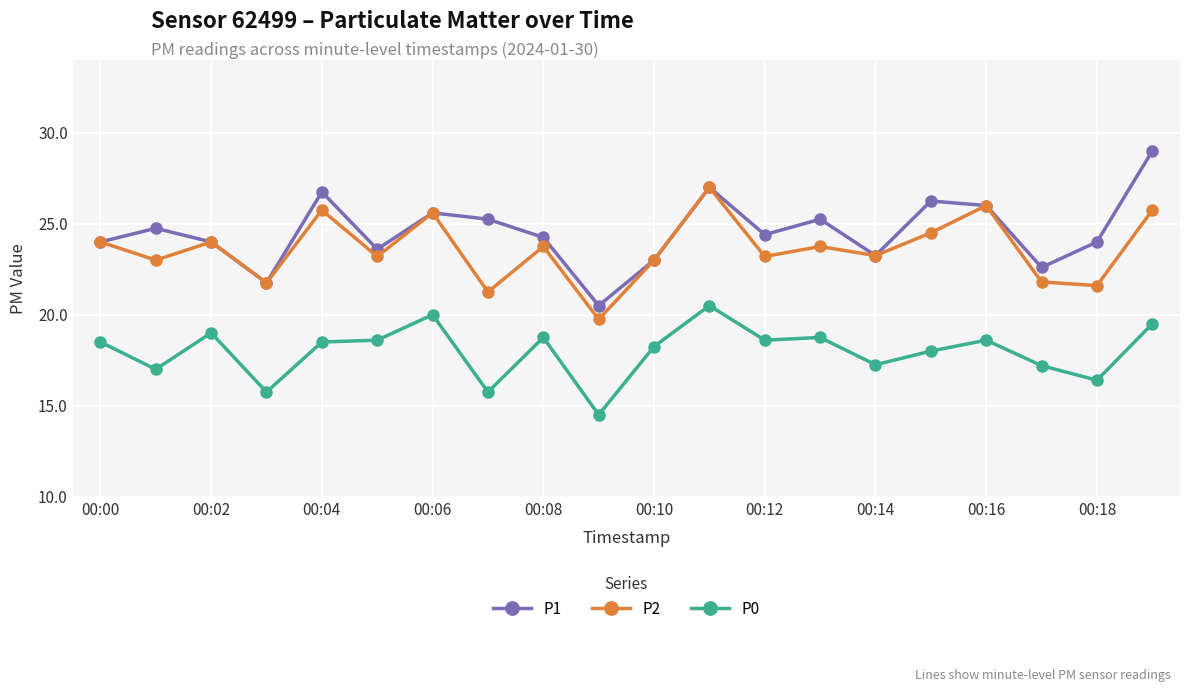

At how many categories does at least one series exceed 15?

20